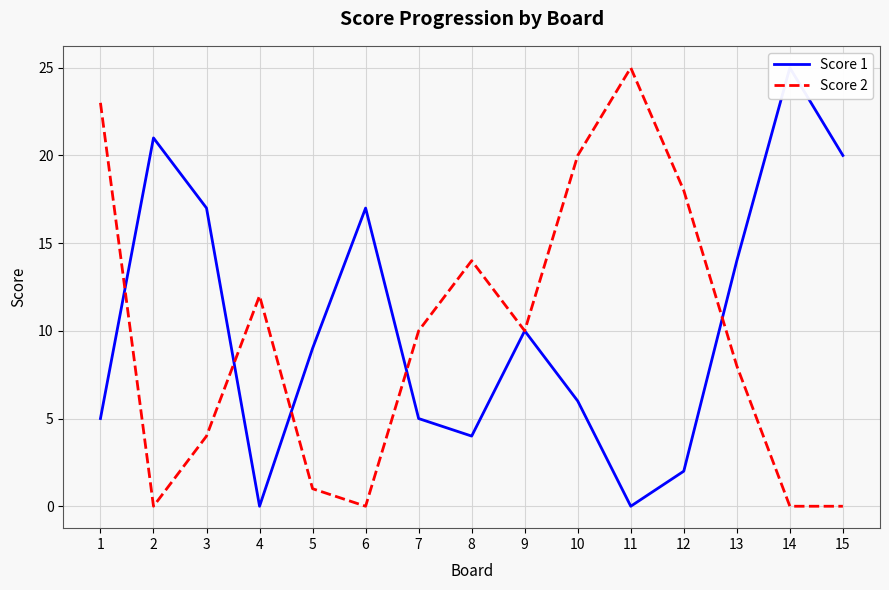

True or false: Score 1 has a value of 9 at 5.

True